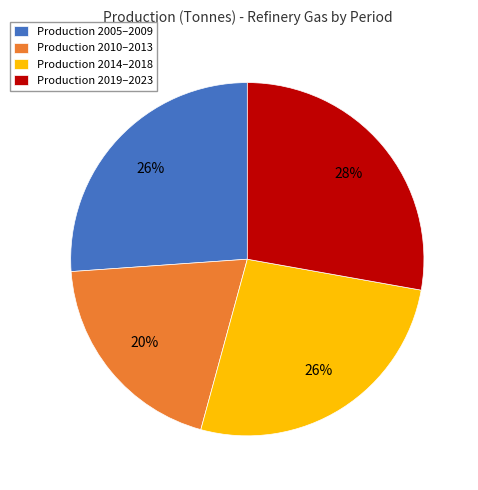

Do Production 2005–2009 and Production 2014–2018 together represent more than half of the pie?

Yes